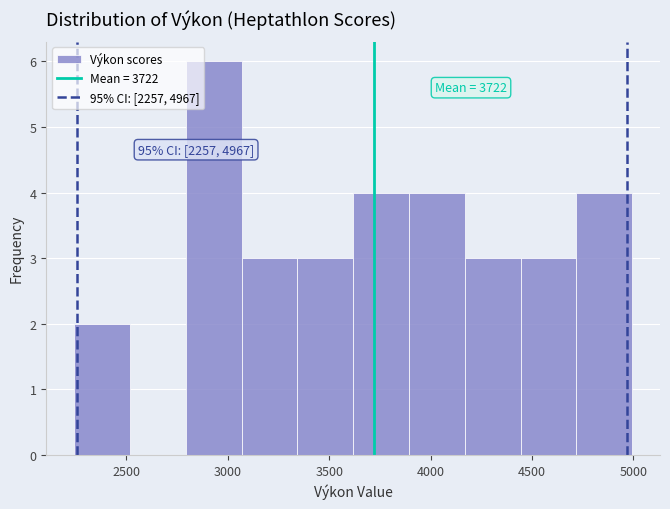

Which range on the x-axis has the tallest bar?

2800 to 3050